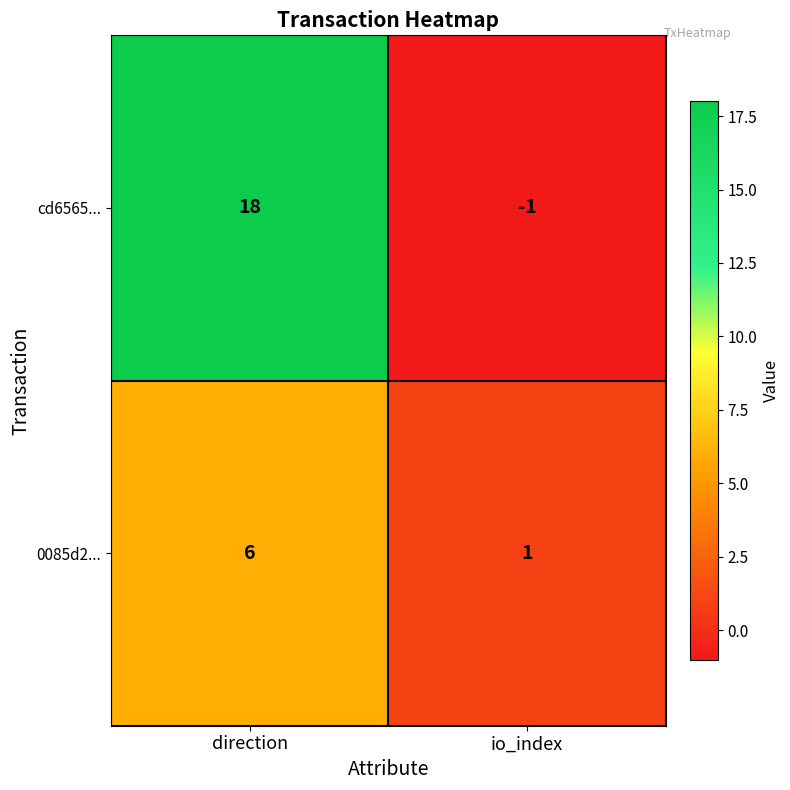

Reading left to right, transcribe all the data shown in this chart.

cd6565...: direction=18	io_index=-1
0085d2...: direction=6	io_index=1